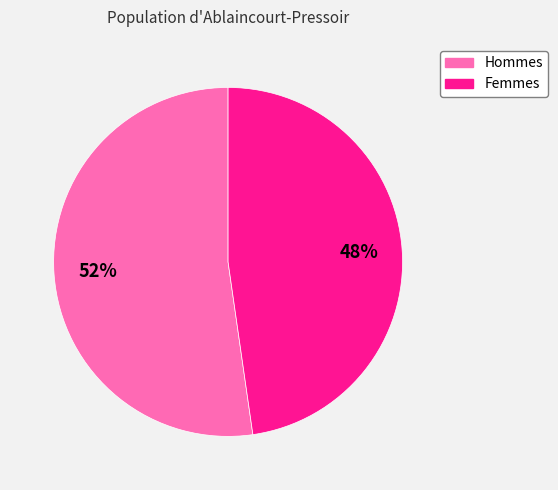

What percentage is the Hommes slice, to the nearest percent?

52%